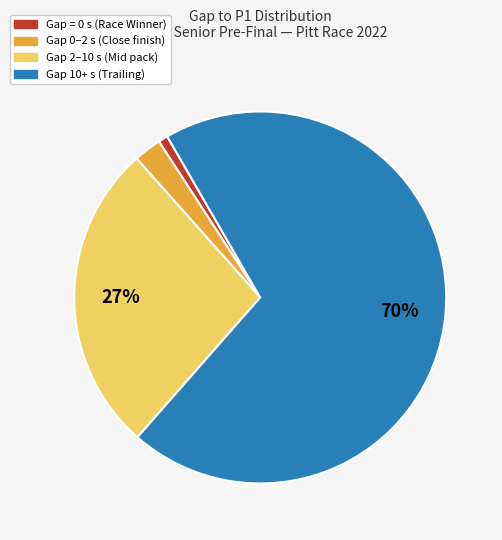

To the nearest percent, what is the average slice percentage?

25%